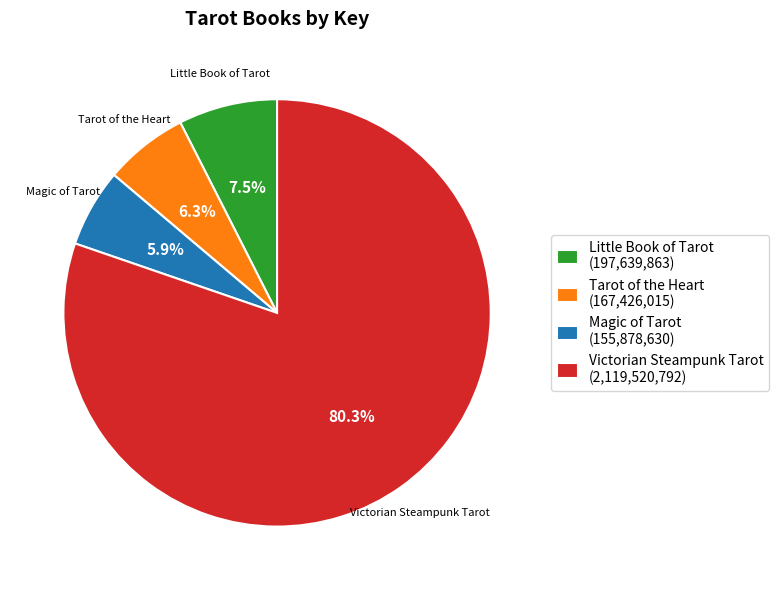

Which slice represents more than half of the pie?

Victorian Steampunk Tarot